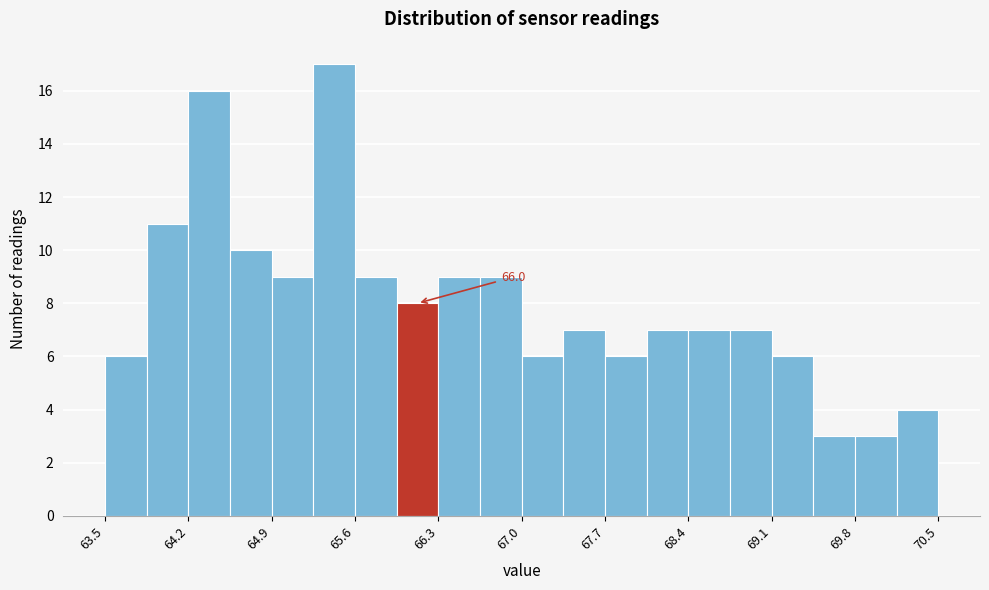

Around what value on the x-axis is the tallest bar? Give the approximate position of its centre, as read against the axis.

65.4